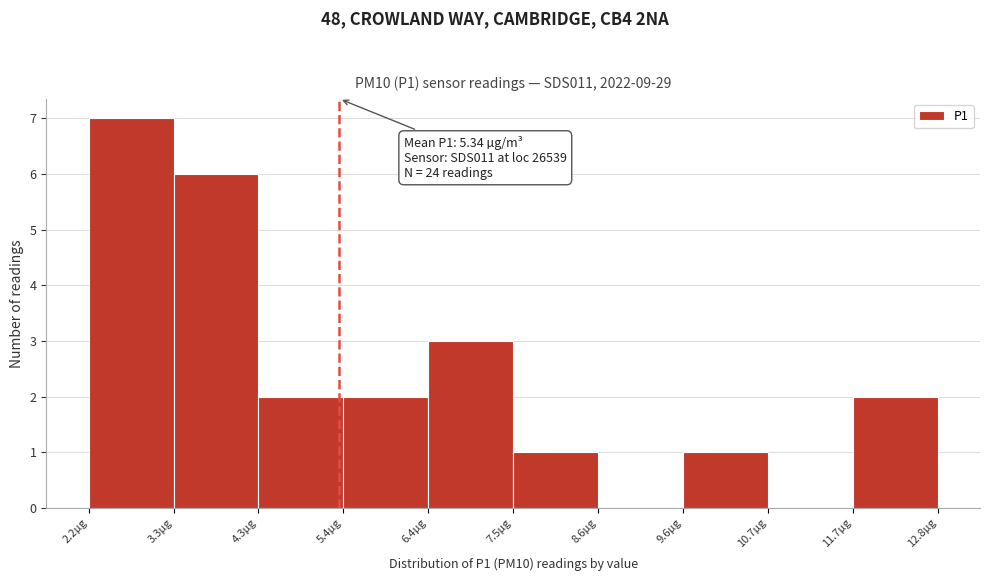

Which range on the x-axis has the tallest bar?

2.2 to 3.2